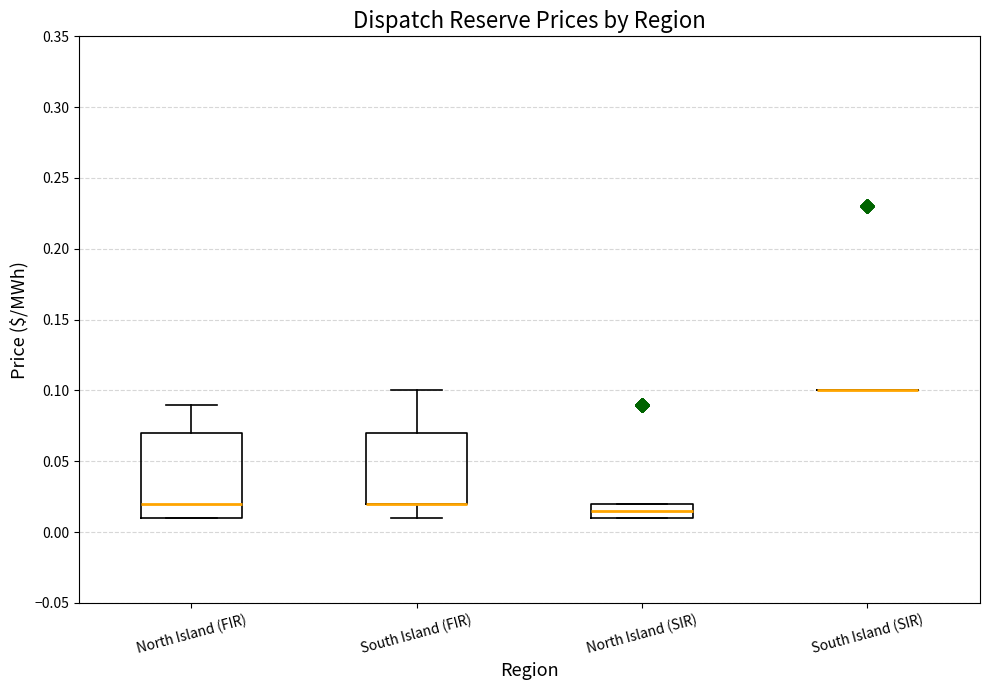

Reading left to right, read every box against the y-axis: the position of its median line, the range the box covers, and the ends of its whiskers. The values are not printed on the chart, so give them approximately, as read against the axis.

North Island (FIR): median 0.020, box 0.010 to 0.070, whiskers 0.010 to 0.090
South Island (FIR): median 0.020 (drawn on the box's lower edge), box 0.020 to 0.070, whiskers 0.010 to 0.100
North Island (SIR): median 0.015, box 0.010 to 0.020, whiskers 0.010 to 0.020
South Island (SIR): box collapsed to a line at 0.100, whiskers 0.100 to 0.100